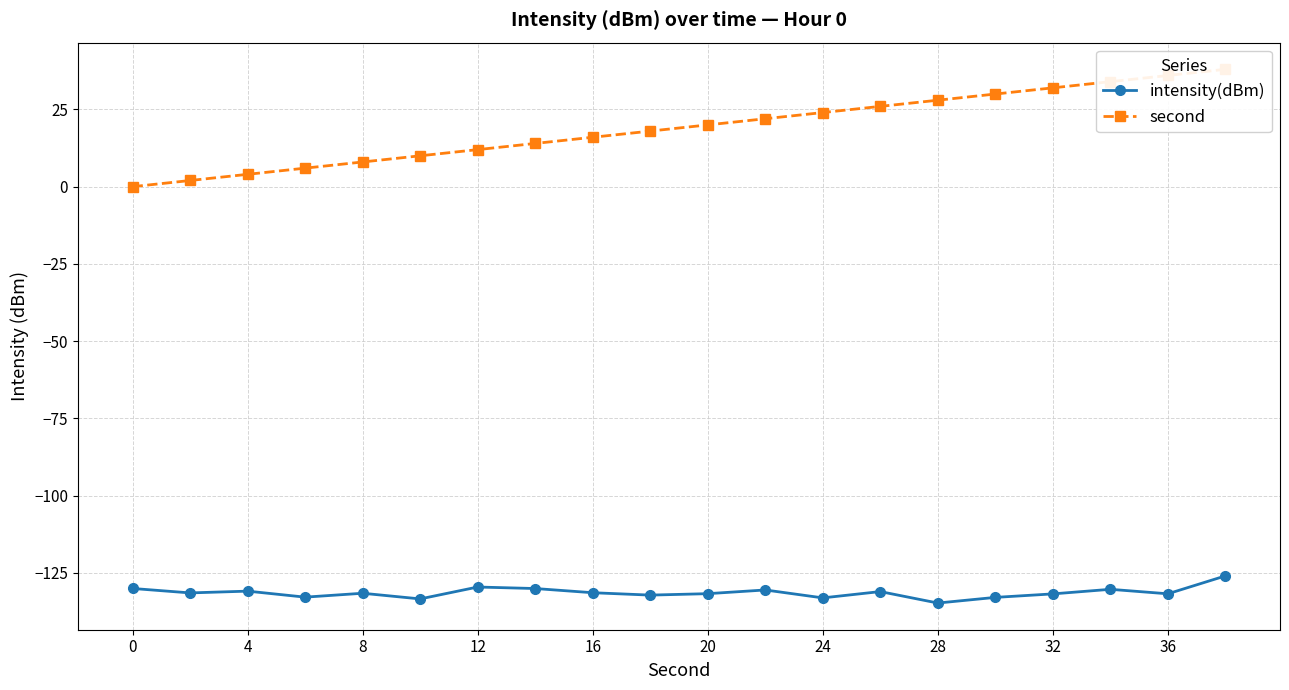

True or false: intensity(dBm) has a value of -130.1 at 0.

True